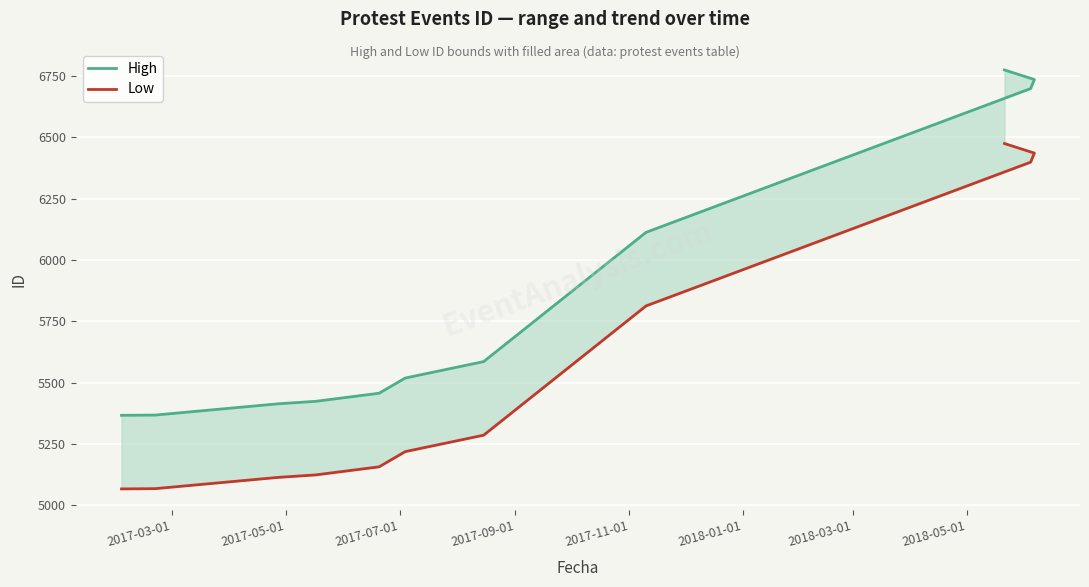

Reading left to right, transcribe all the data shown in this chart.

High: 5367	5368	5414	5424	5425	5457	5519	5586	6113	6699	6736	6775
Low: 5067	5068	5114	5124	5125	5157	5219	5286	5813	6399	6436	6475